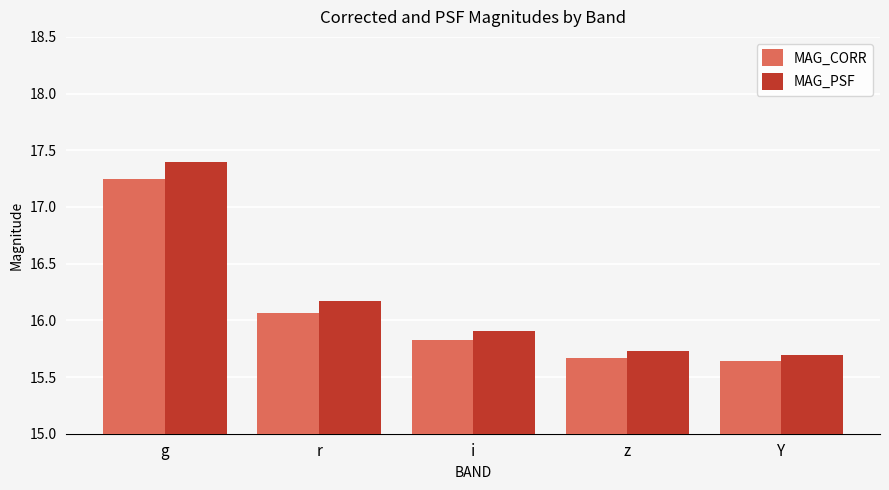

Are the bars grouped side by side (vs. stacked)?

Yes